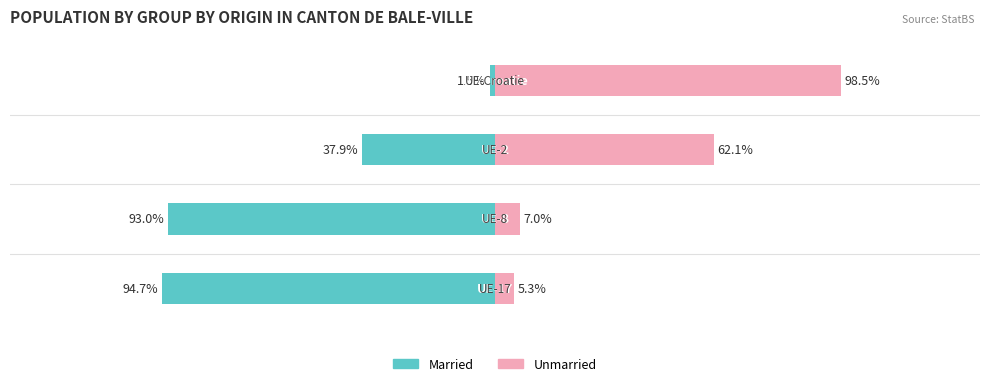

What is the sum of all Unmarried values?

172.9